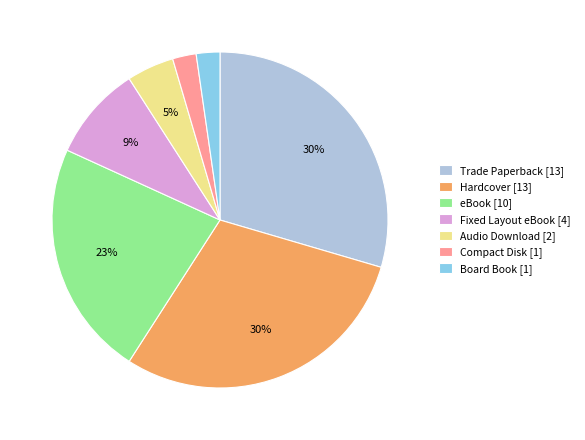

To the nearest percent, what is the average slice percentage?

14%